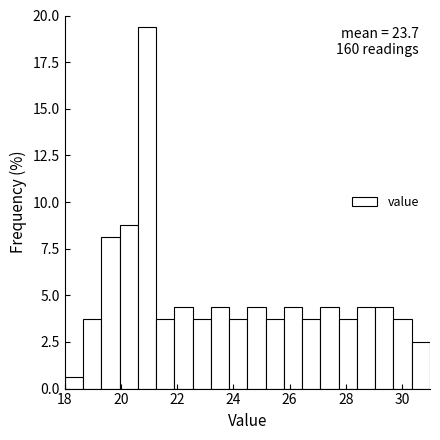

Around what value on the x-axis is the tallest bar? Give the approximate position of its centre, as read against the axis.

21.0